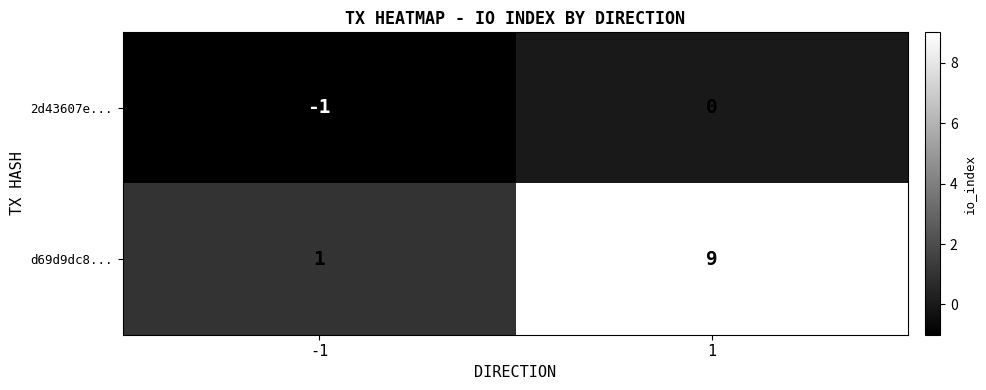

Reading left to right, what are all the values shown in this chart?

2d43607e...: -1	0
d69d9dc8...: 1	9